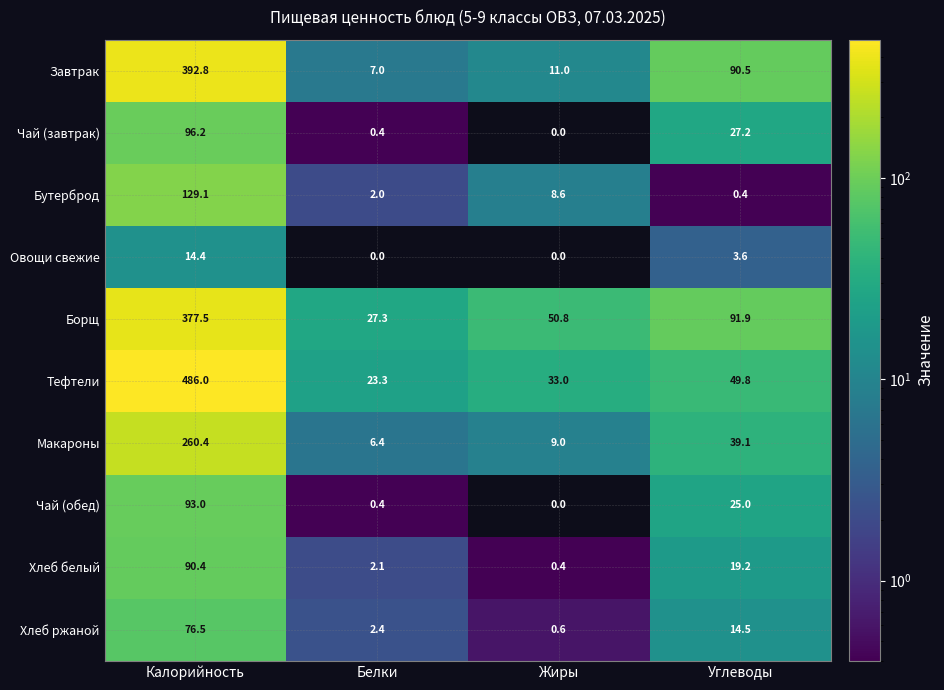

The value of Хлеб белый at Жиры is 0.4. True or false?

True